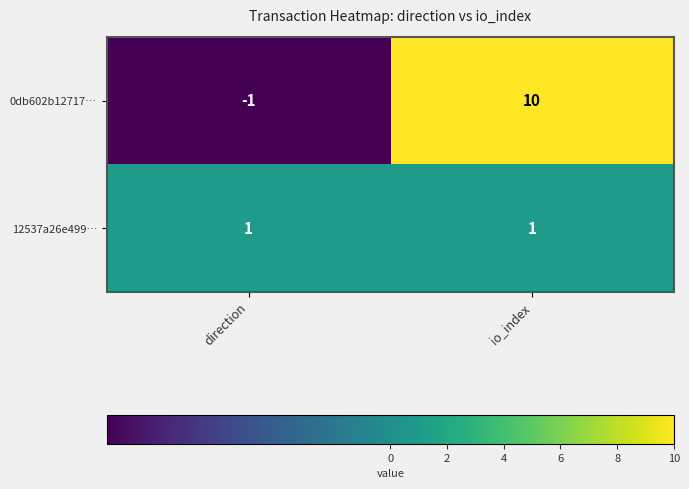

What is the sum of the 0db602b12717… values at direction and io_index?

9